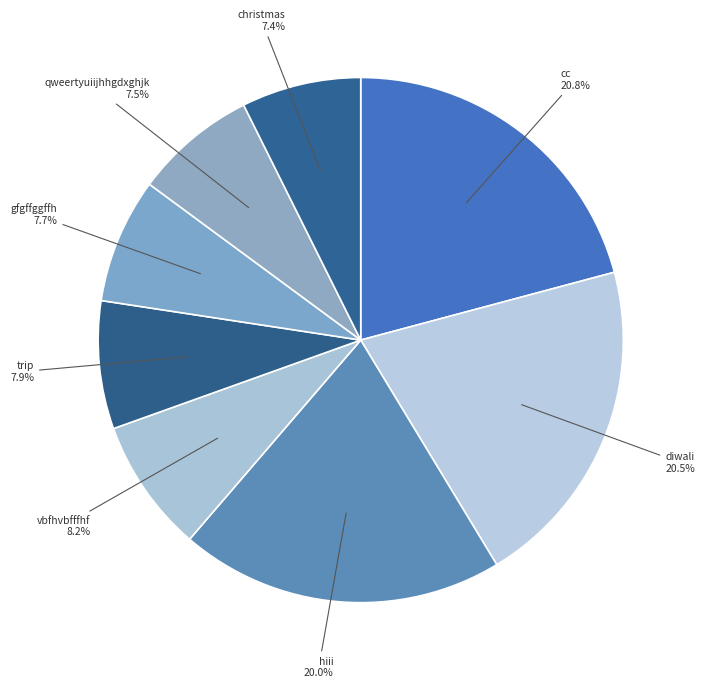

What is the ratio of the value at cc to the value at vbfhvbfffhf?

2.5